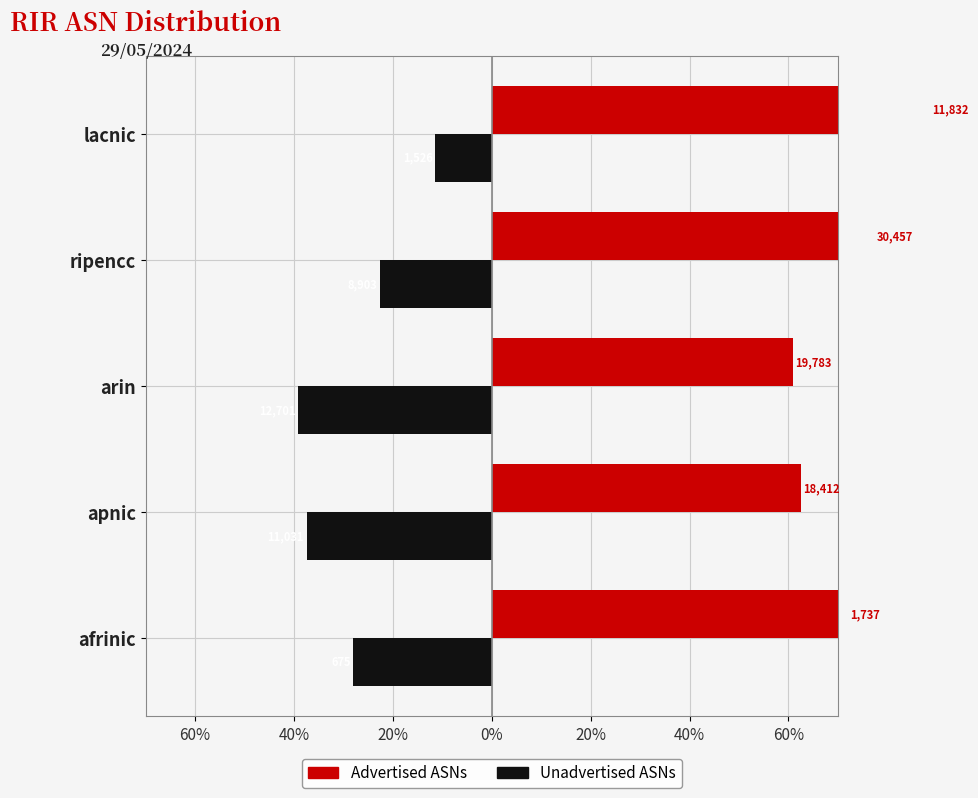

What are all the series names shown in the legend?

Unadvertised ASNs, Advertised ASNs